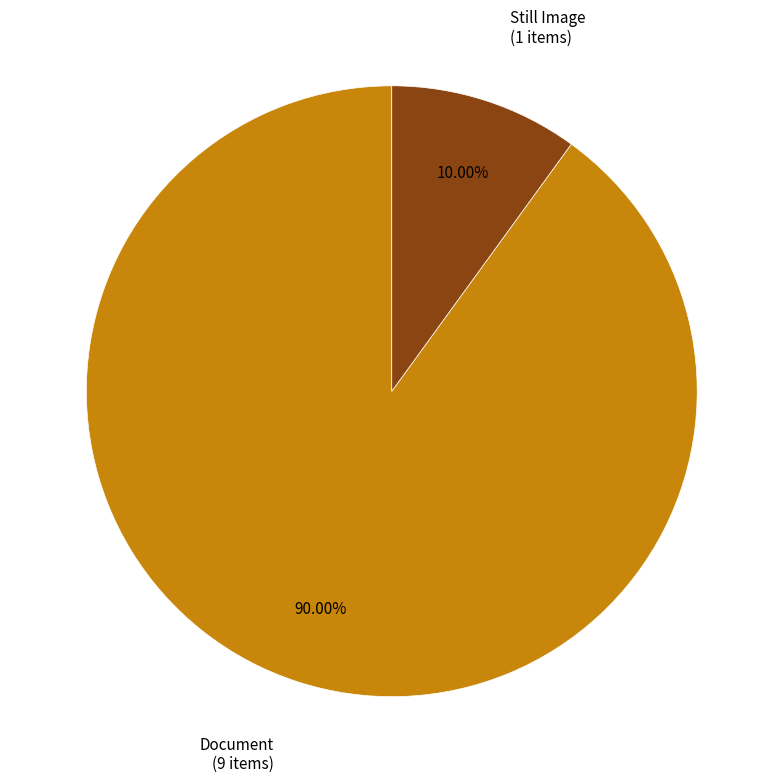

Which category has the biggest portion of the pie?

Document